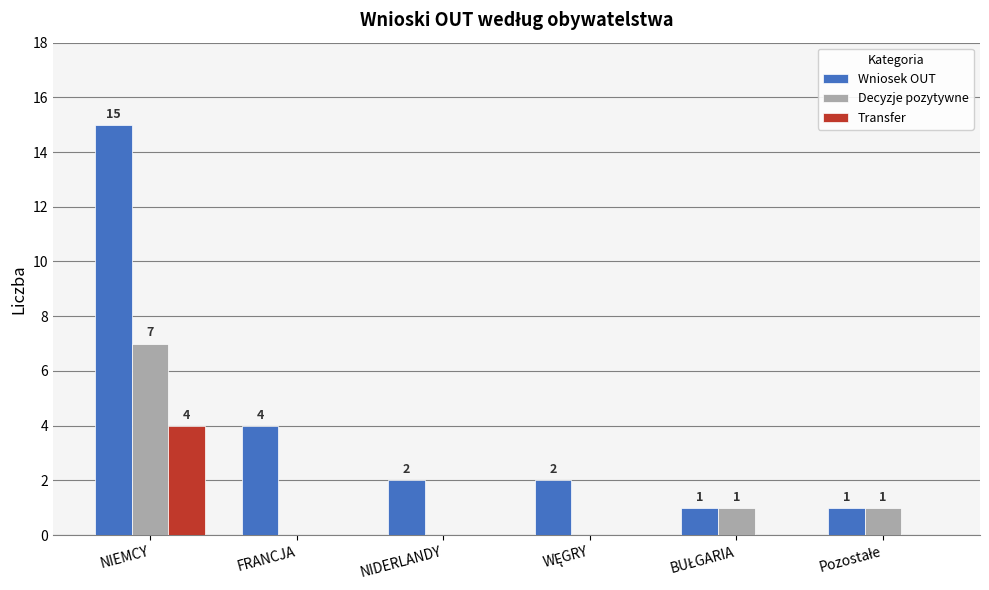

What are all the series names shown in the legend?

Wniosek OUT, Decyzje pozytywne, Transfer